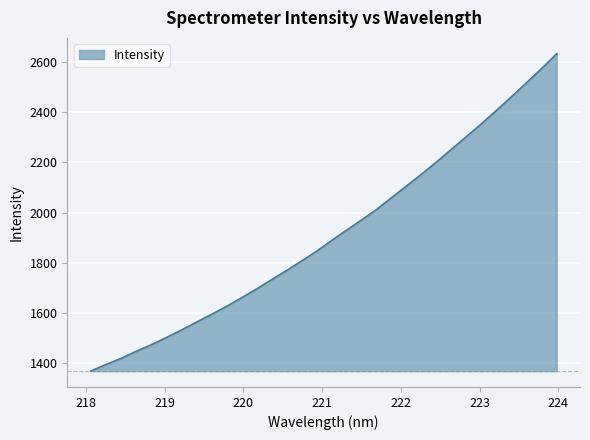

What is the maximum value shown in the chart?

2633.2